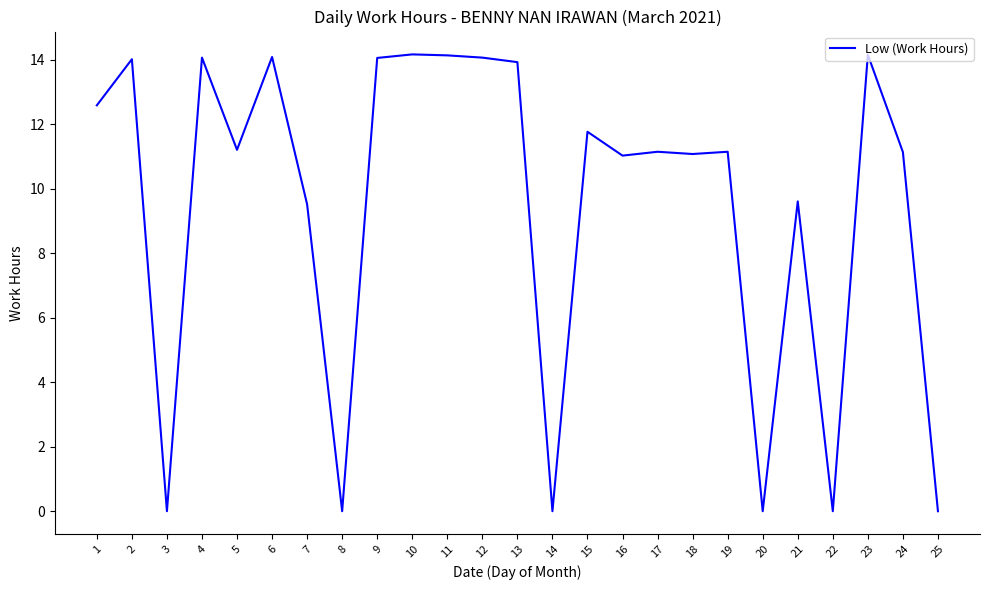

What is the ratio of the value at 9 to the value at 17?

1.3